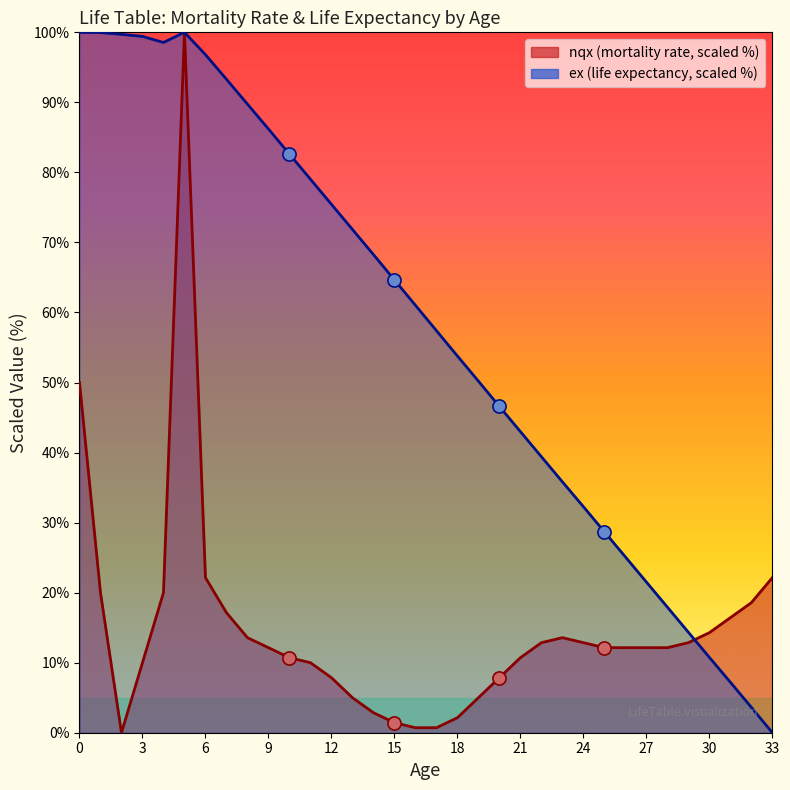

Which series contains the lowest Y value?

nqx